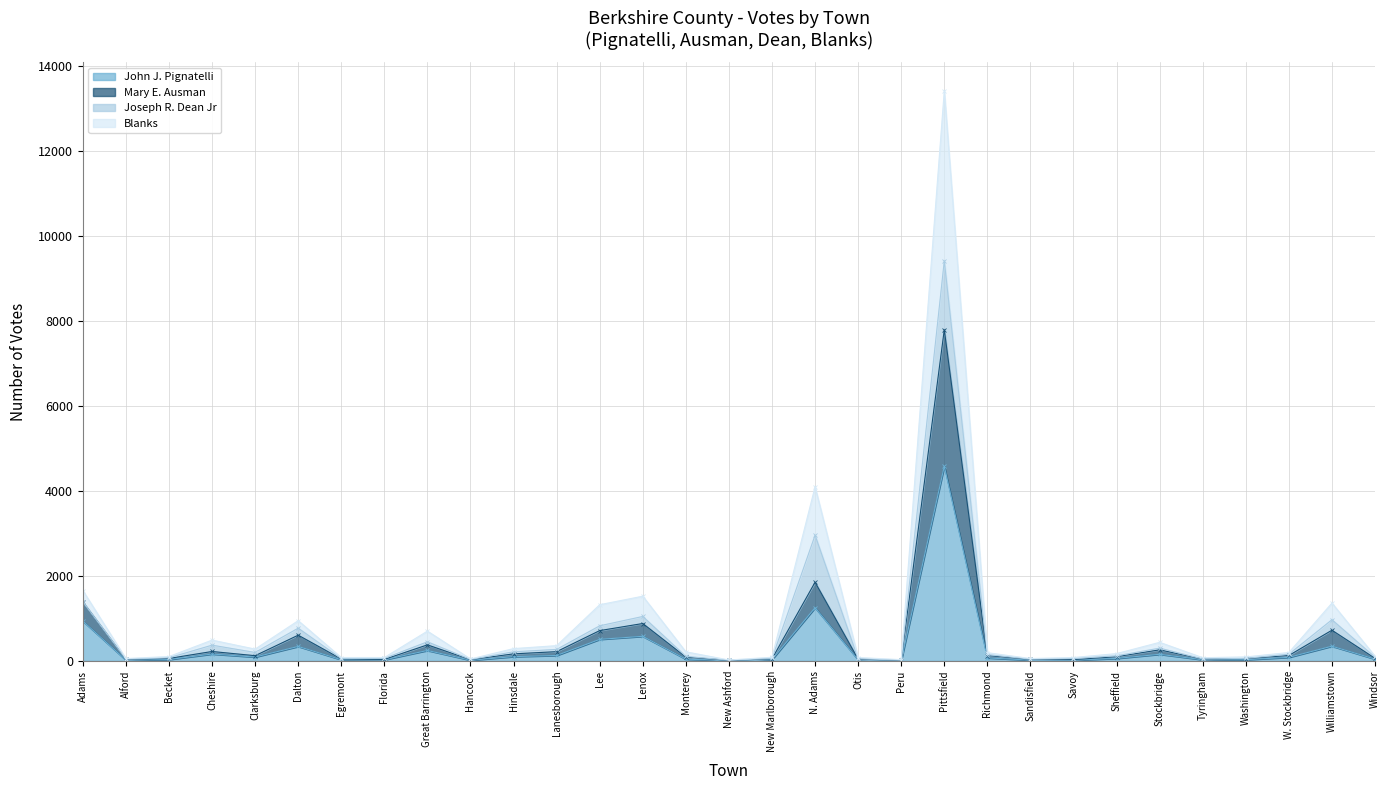

At which label is John J. Pignatelli closest to 2296?

N. Adams